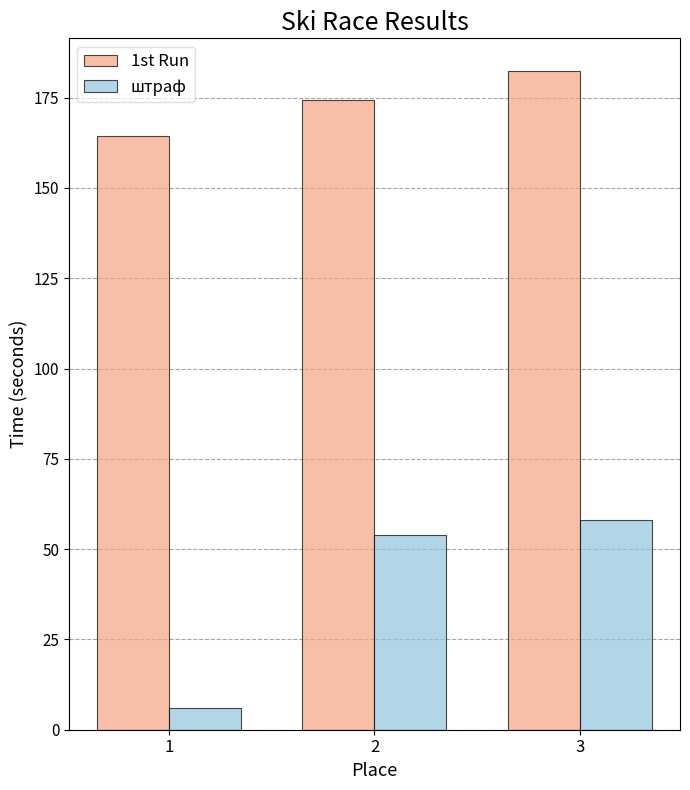

The 1st Run series shows 182.3 at 3. True or false?

True